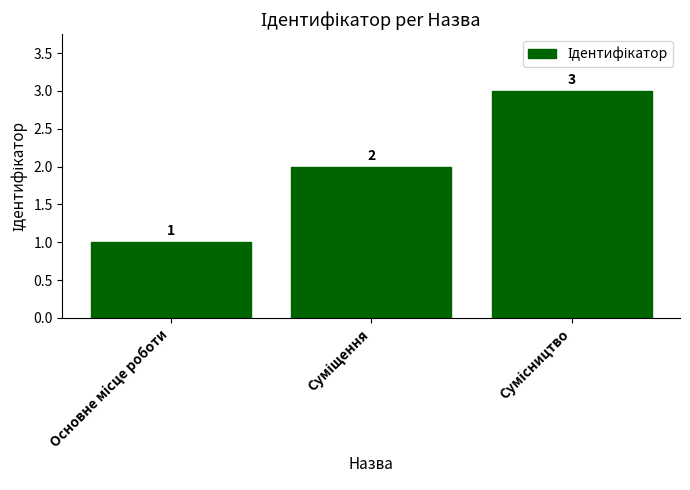

How many values are between 1 and 3?

3